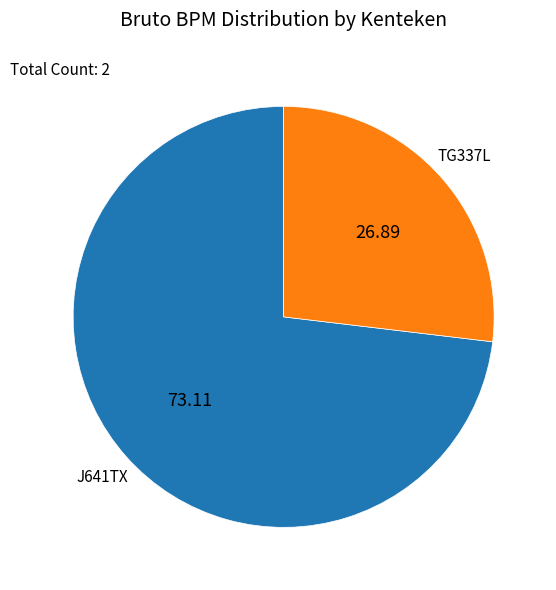

How many segments does this pie chart have?

2